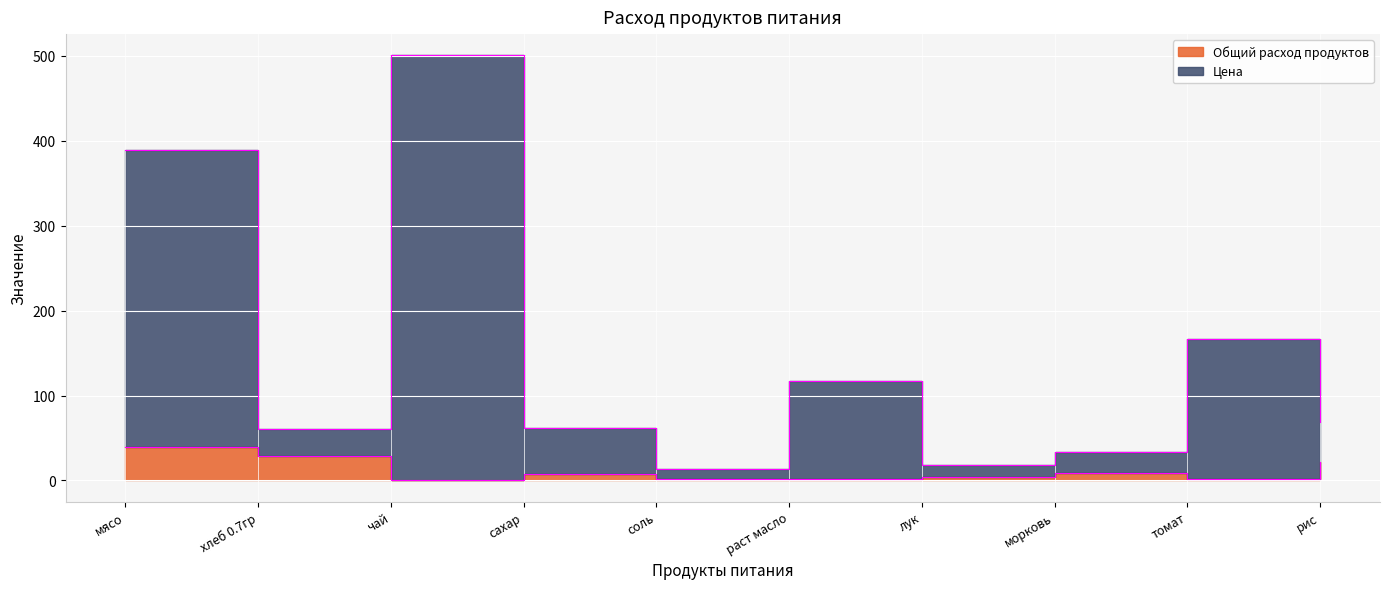

Is it true that Общий расход продуктов equals 1.1 at соль?

False